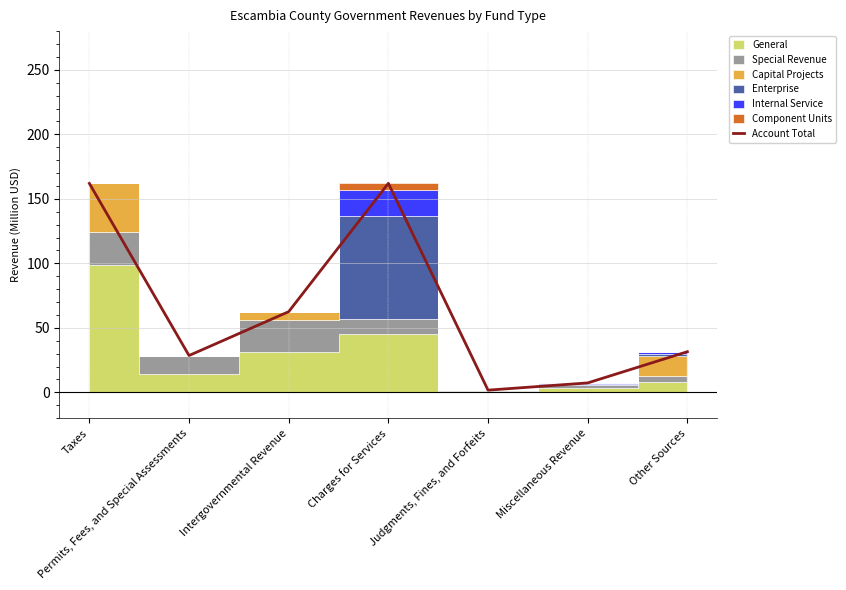

Does the chart have visible grid lines?

Yes